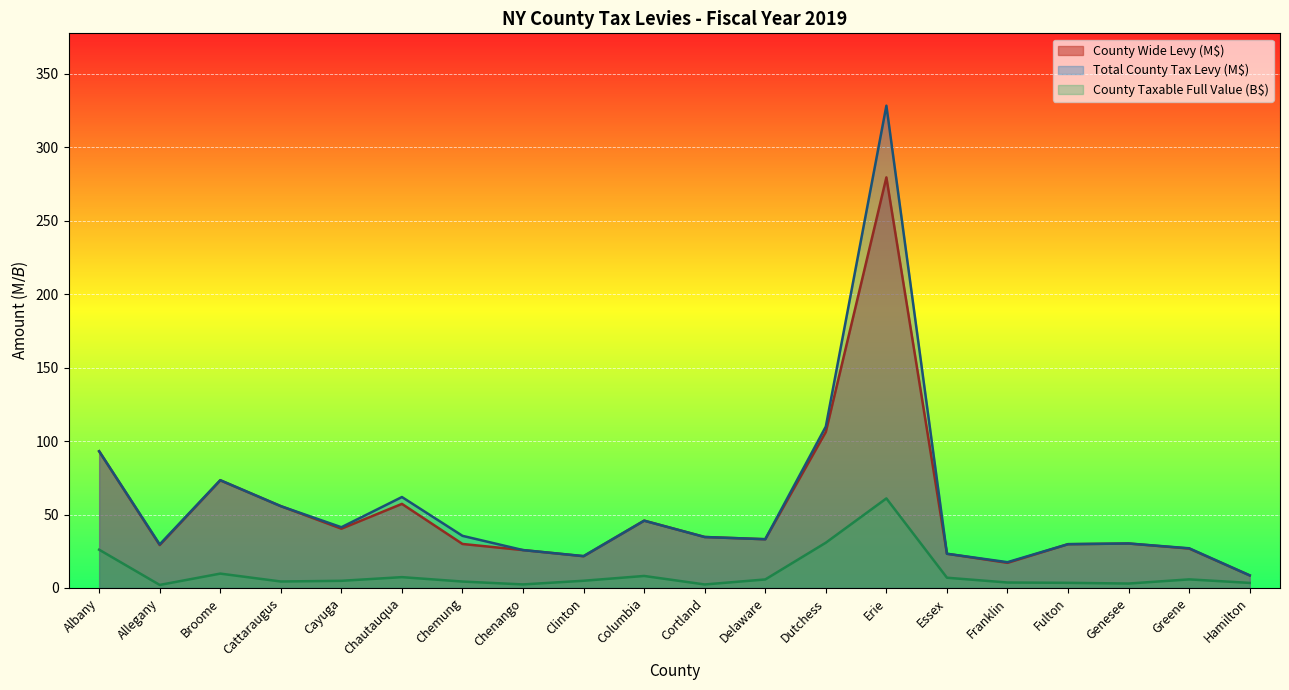

What is the label of the 6th point from the left?

Chautauqua